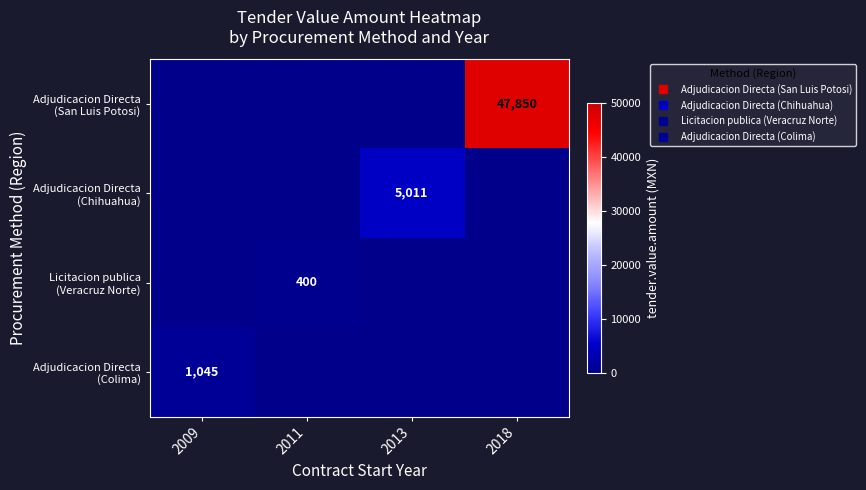

Rank the series by their maximum value, from highest to lowest.

Adjudicacion Directa (San Luis Potosi), Adjudicacion Directa (Chihuahua), Adjudicacion Directa (Colima), Licitacion publica (Veracruz Norte)